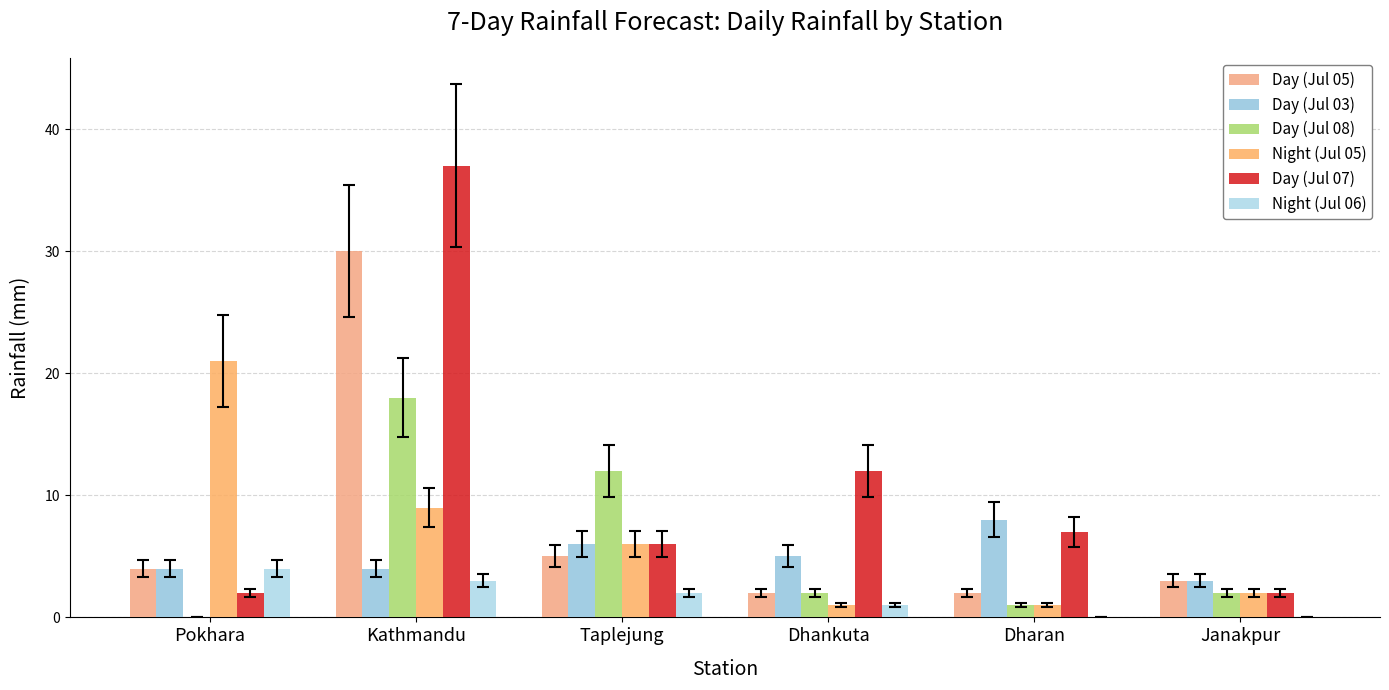

How many groups of bars are there?

6